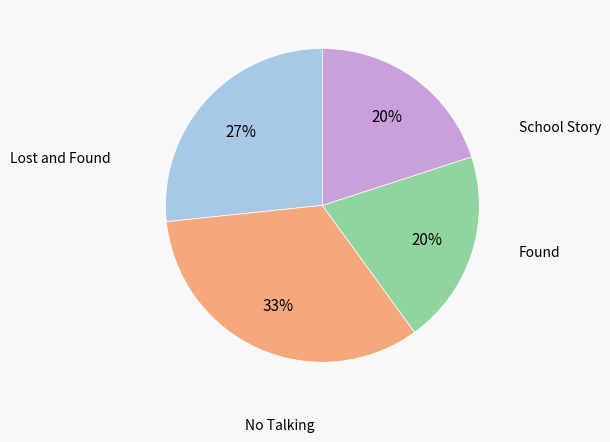

What percentage is the Found slice, to the nearest percent?

20%